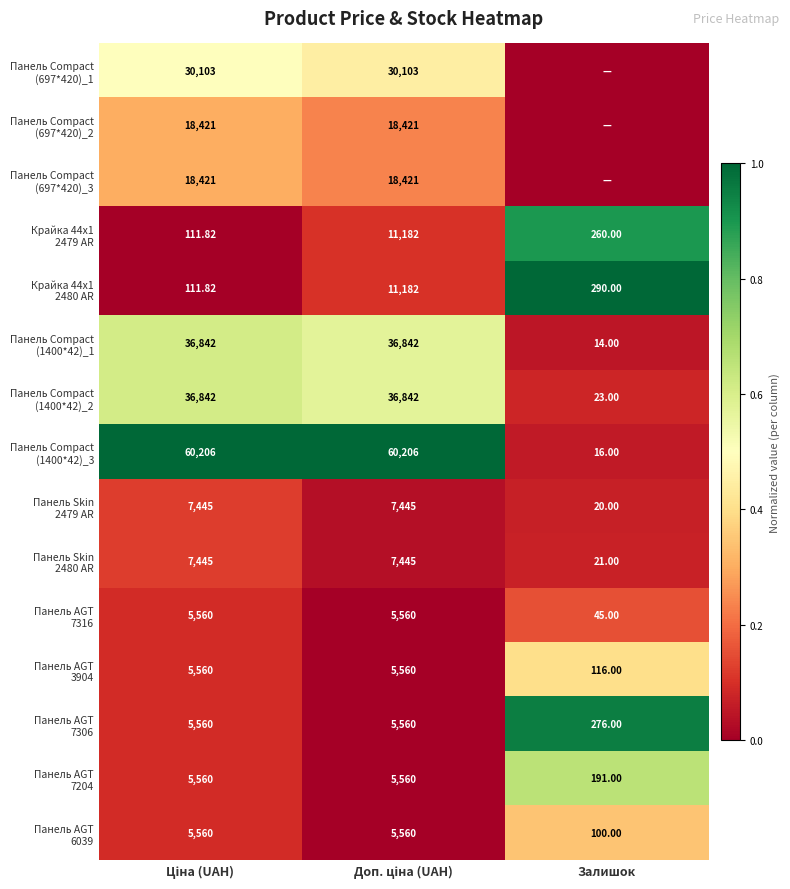

Rank the categories by Панель AGT 6039 value from highest to lowest.

Залишок, Ціна (UAH), Доп. ціна (UAH)